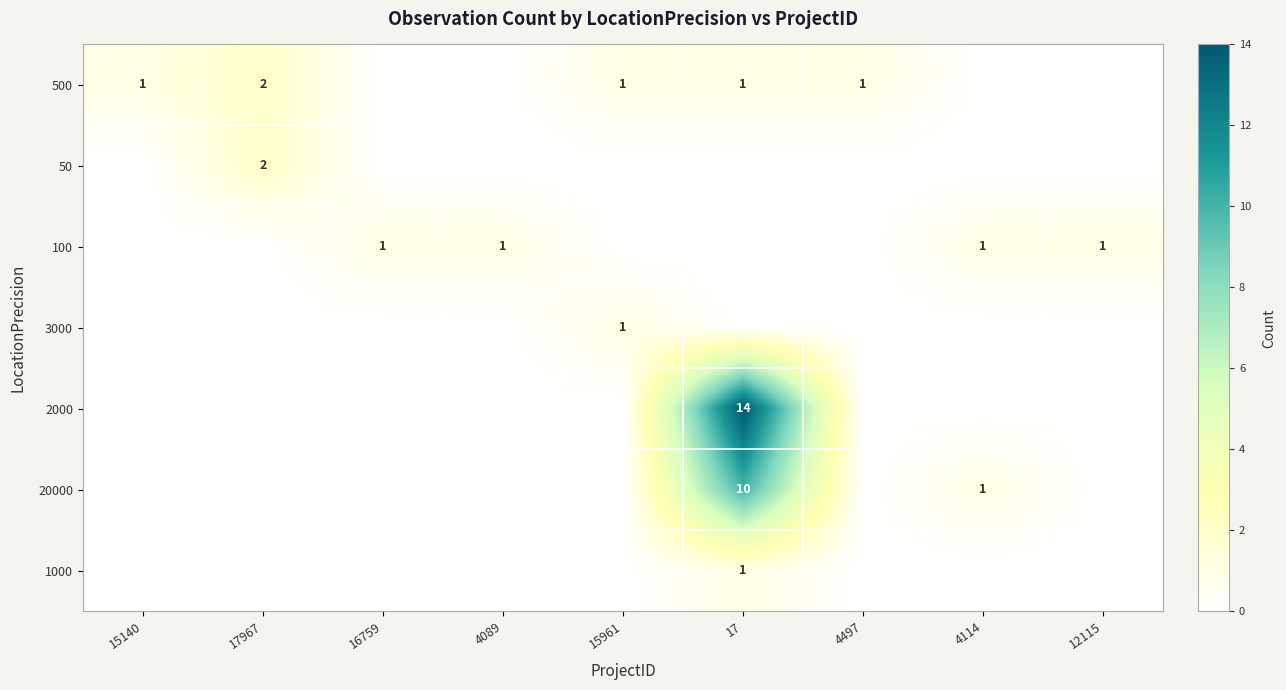

The 3000 series shows 1 at 15961. True or false?

True